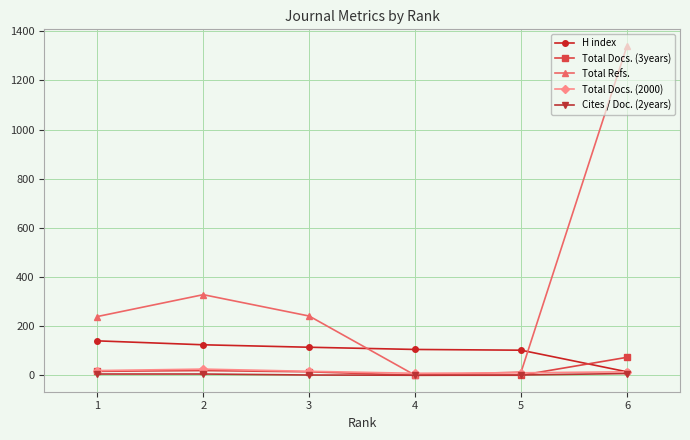

What is the maximum value shown in the chart?

1341